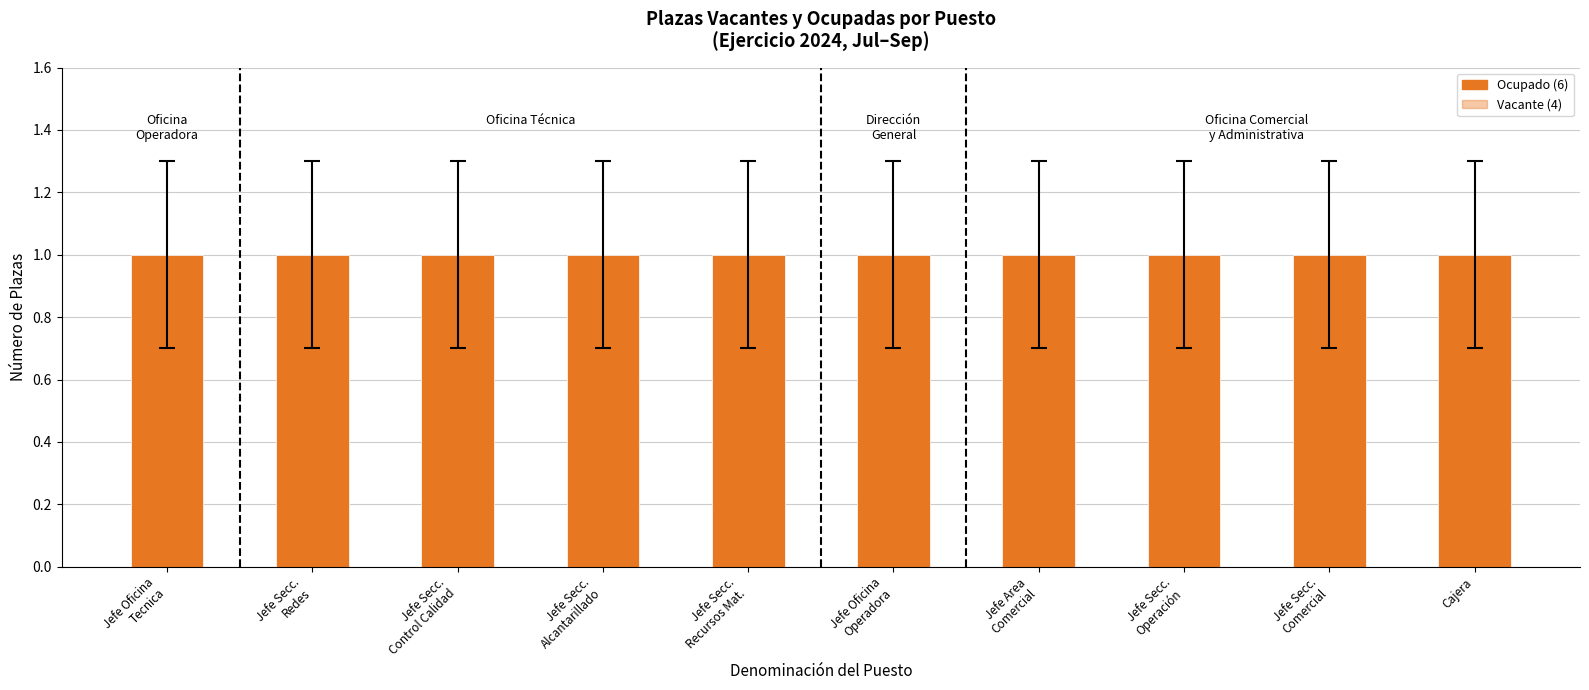

What is the sum of all Ocupado values?

6